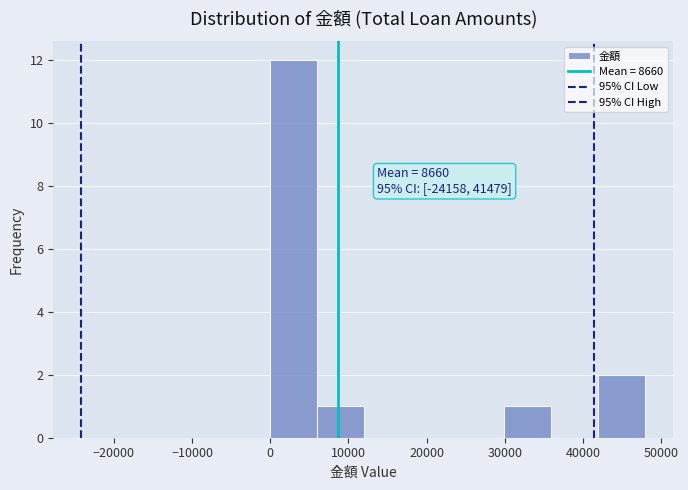

Which range on the x-axis has the tallest bar?

0 to 6000